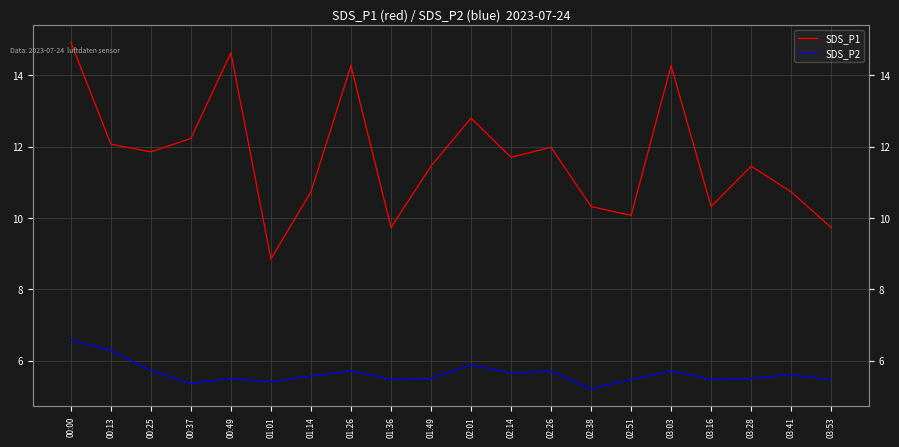

Between 00:25 and 01:14, which is larger?

00:25